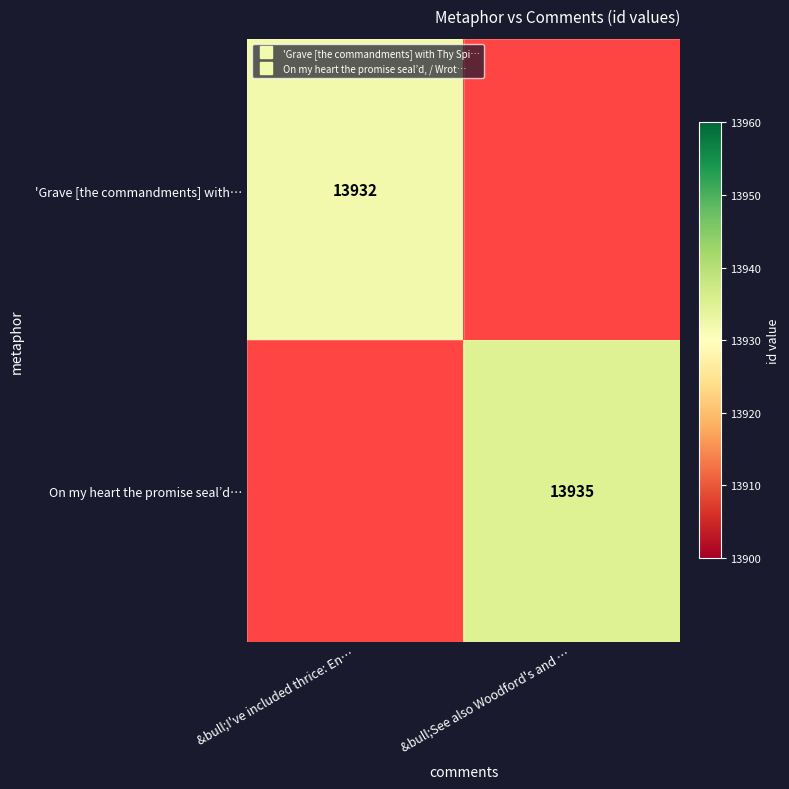

Rank the series by their average value, from lowest to highest.

'Grave [the commandments] with…, On my heart the promise seal’d…